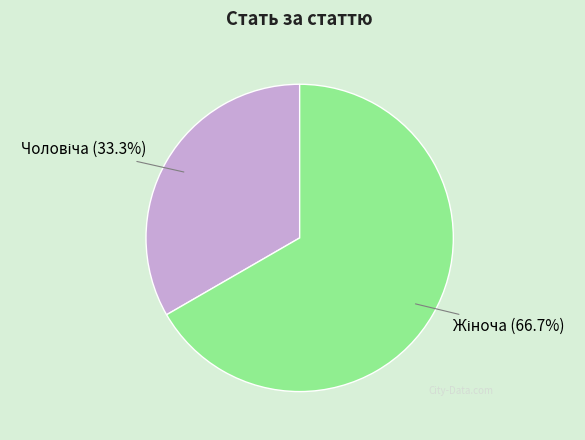

Does any single category account for the majority?

Yes